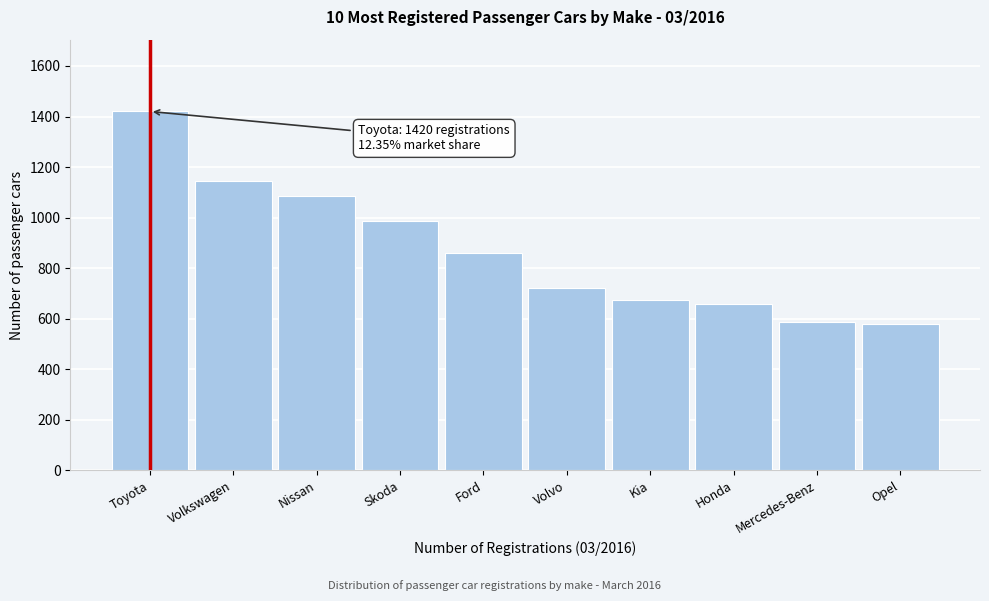

The chart shows a value of 860 at Ford. True or false?

True